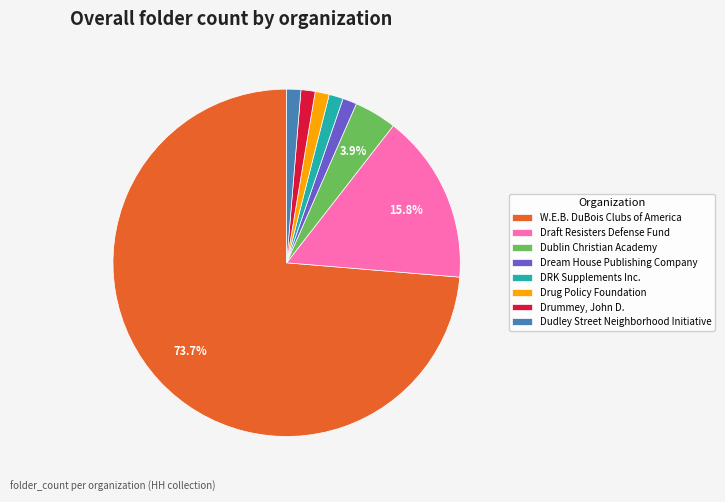

Do DRK Supplements Inc. and Drummey, John D. together represent more than half of the pie?

No